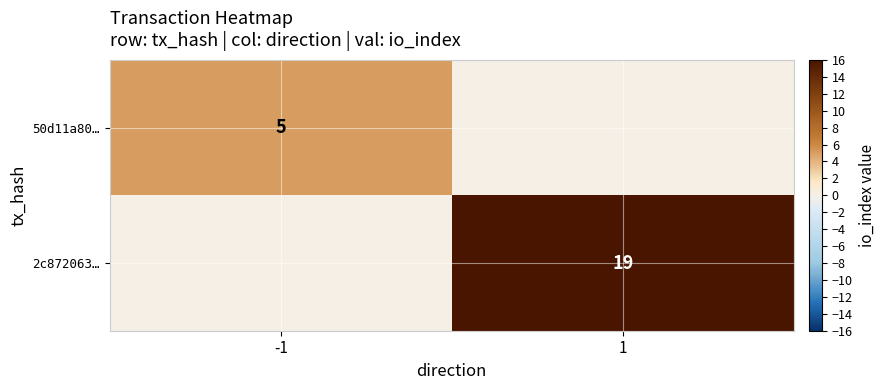

What is the greatest value displayed?

19